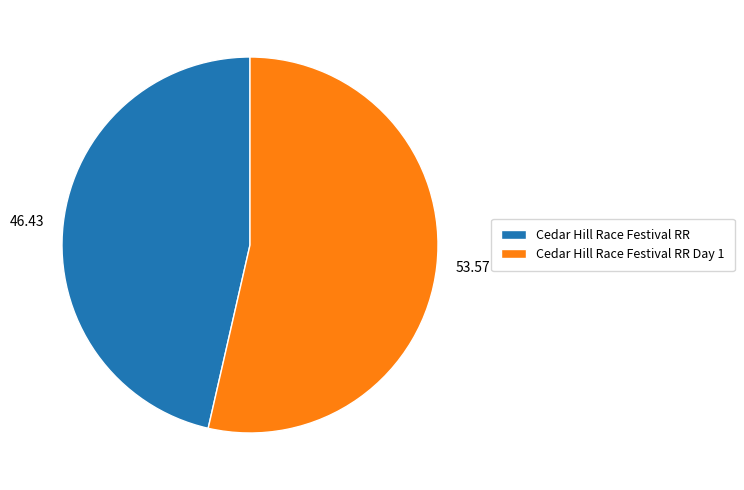

How many segments does this pie chart have?

2